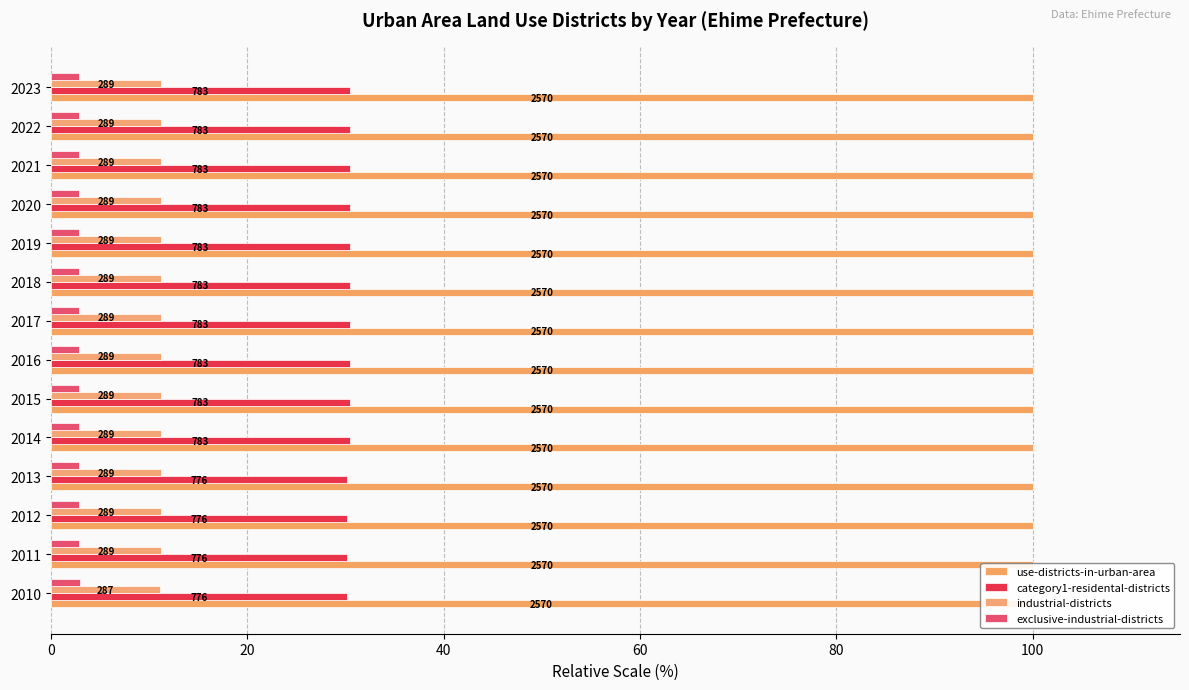

Is it true that industrial-districts equals 6.1 at 2020?

False